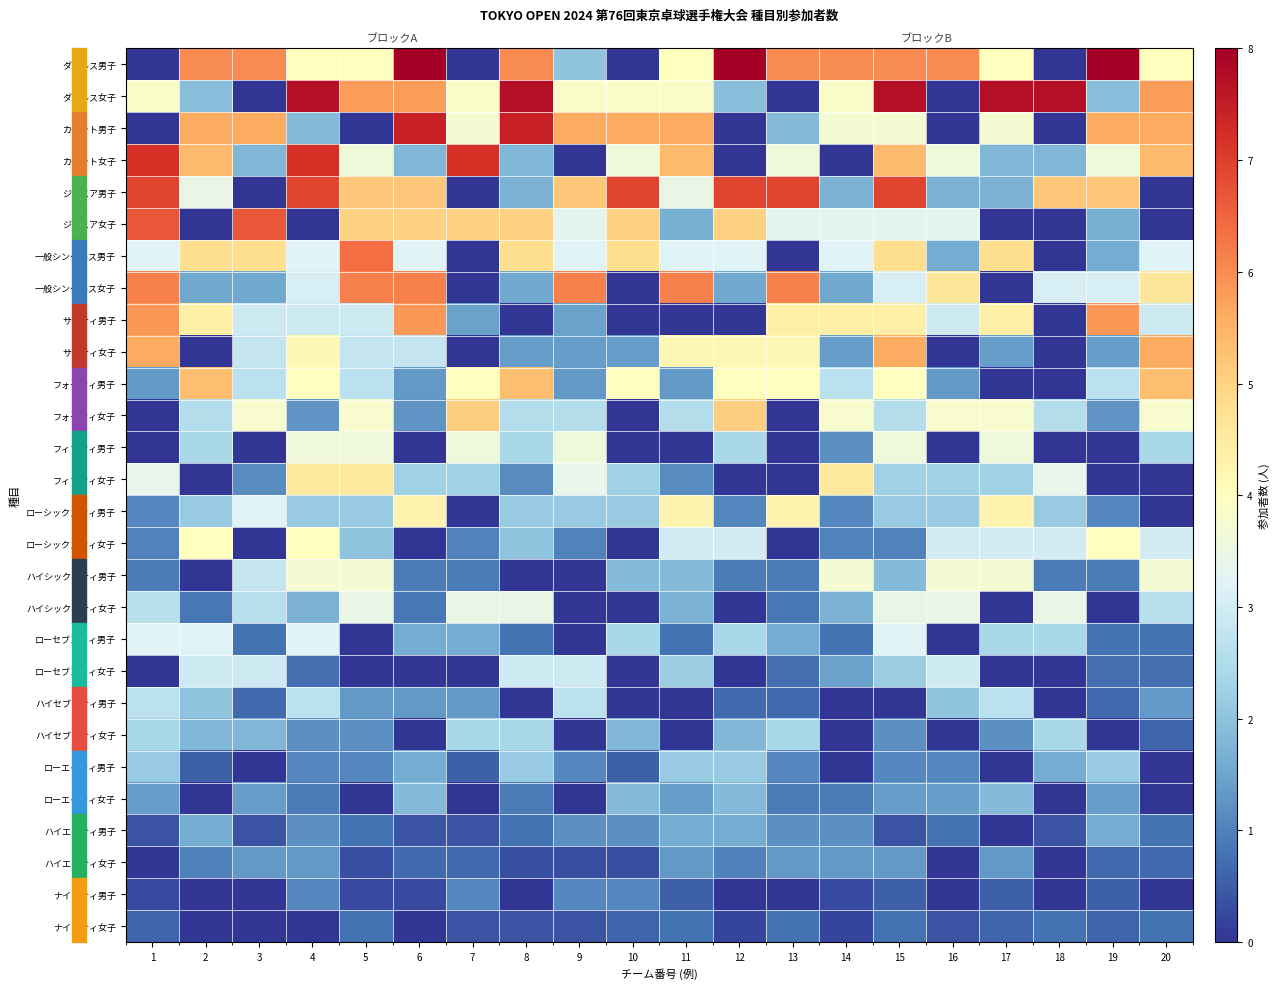

What is the maximum value shown in the chart?

8.0